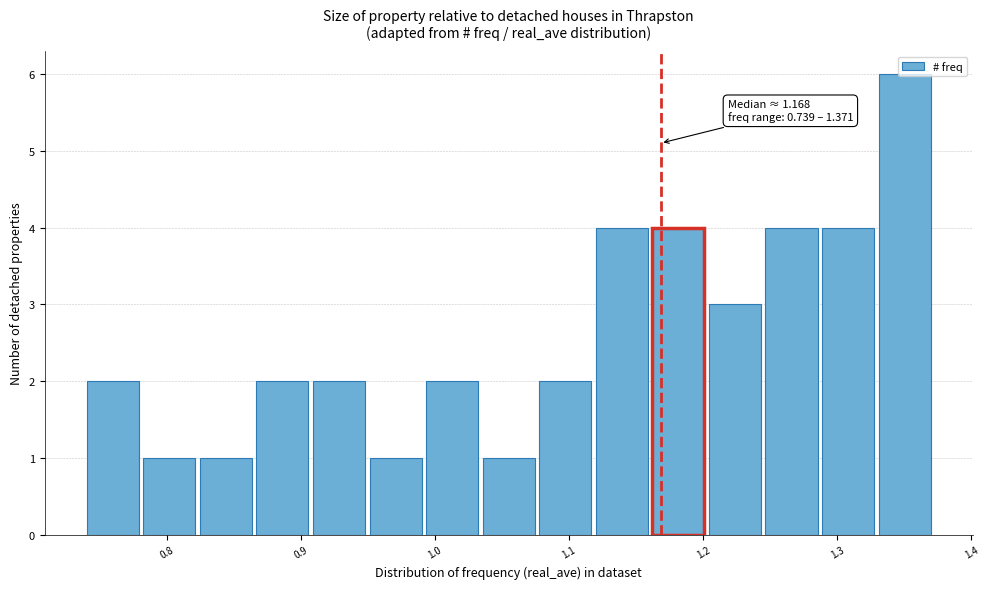

Over which range of the x-axis is the bar tallest?

1.33 to 1.37